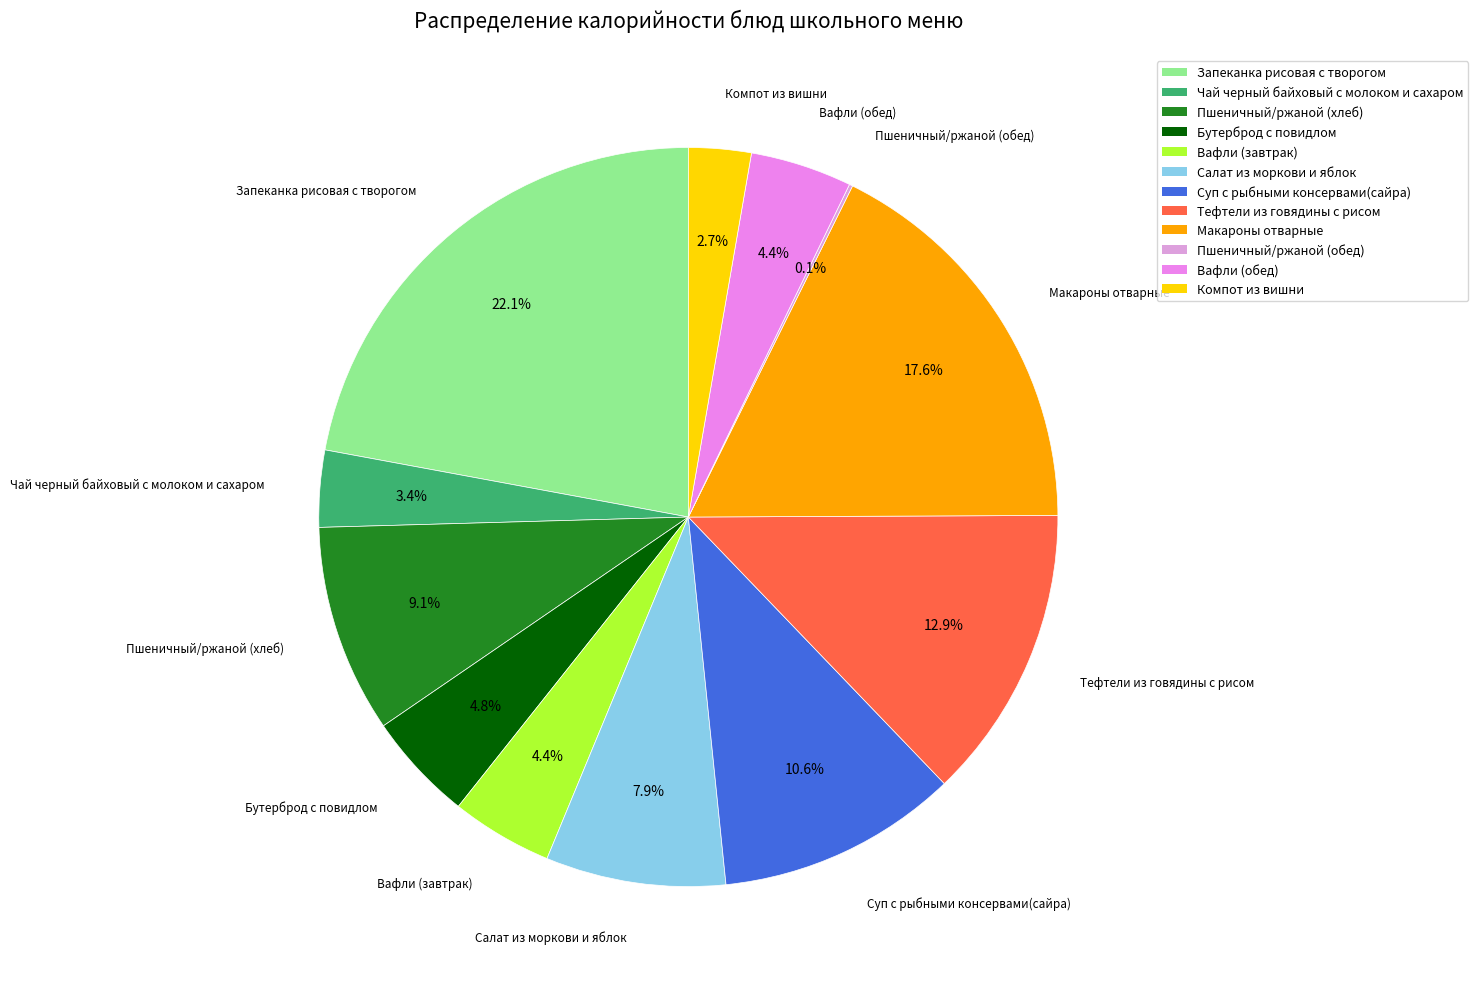

True or false: Вафли (обед) accounts for 14% of the total.

False